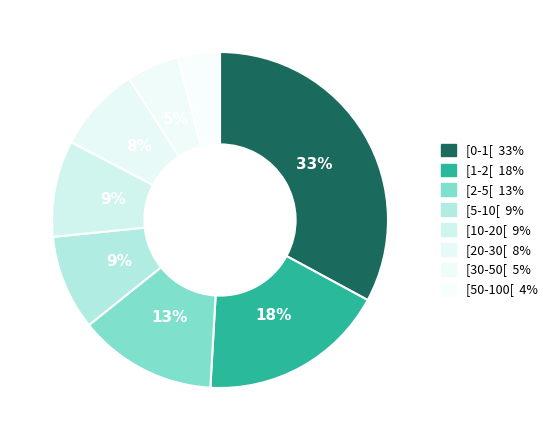

True or false: [10-20[ accounts for 9% of the total.

True